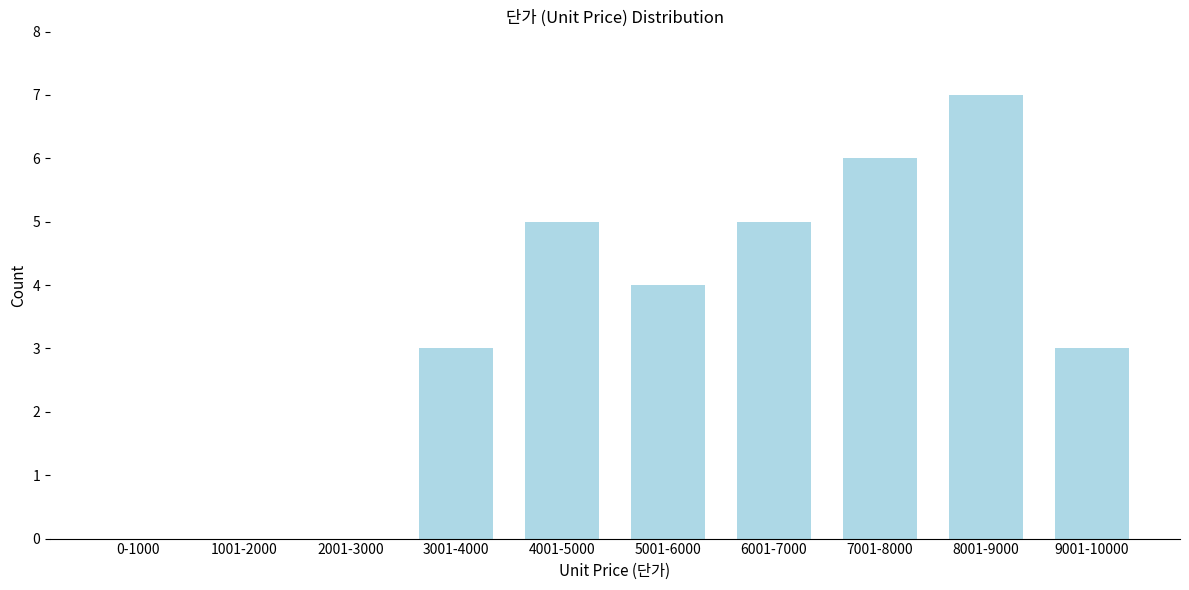

Reading left to right, what are all the values shown in this chart?

0-1000=0	1001-2000=0	2001-3000=0	3001-4000=3	4001-5000=5	5001-6000=4	6001-7000=5	7001-8000=6	8001-9000=7	9001-10000=3